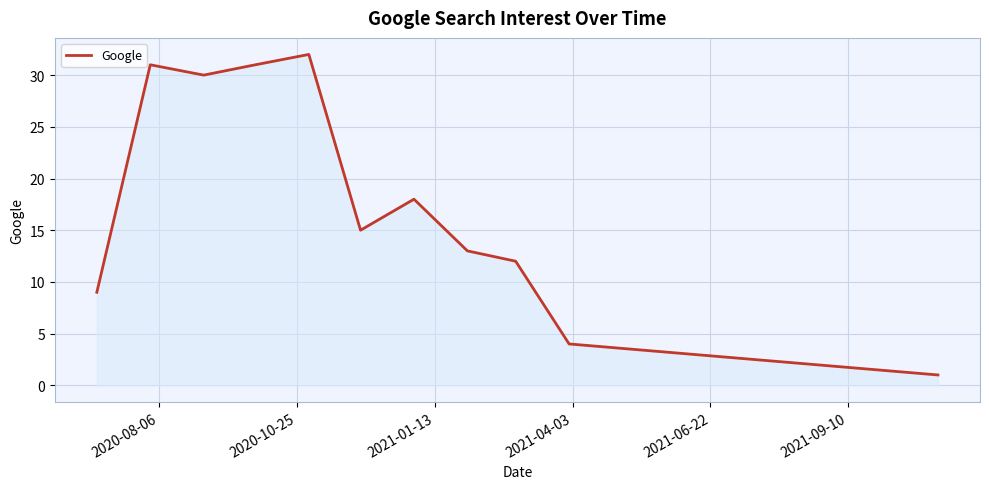

What is the difference between the maximum and minimum values?

31